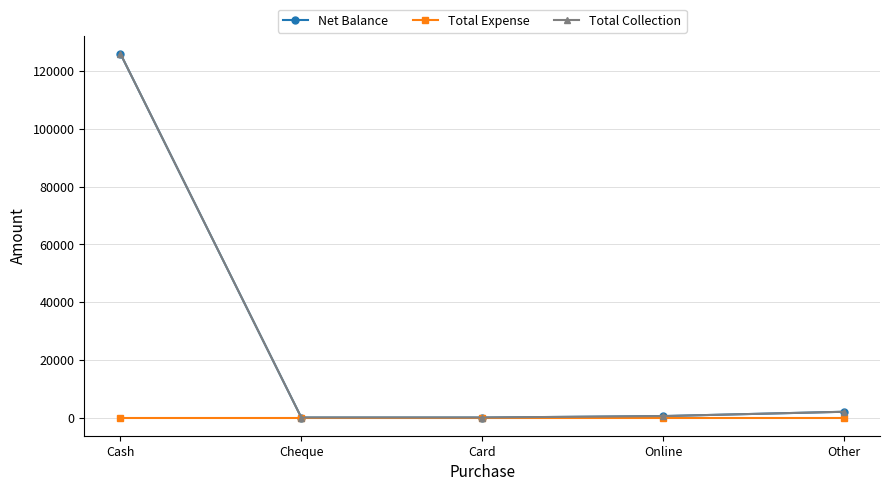

Does the chart have visible grid lines?

Yes